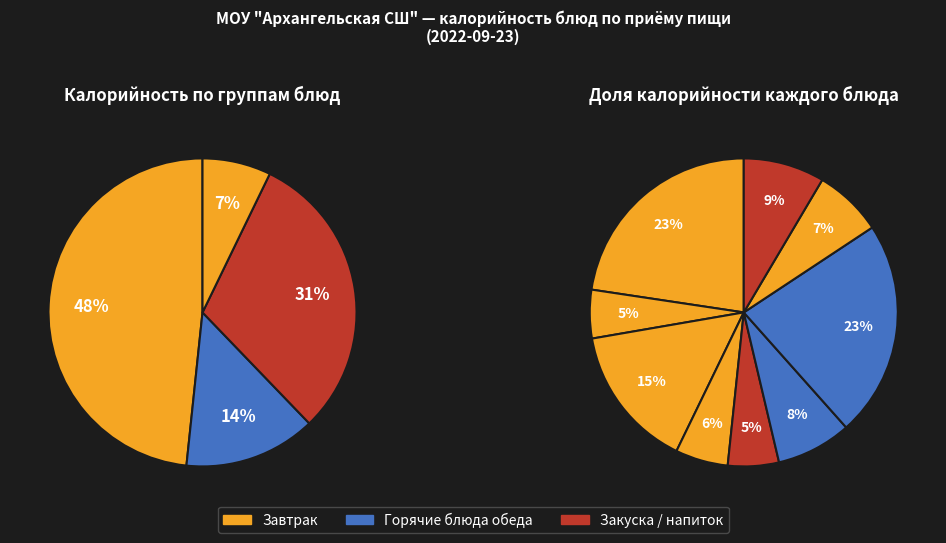

Is it true that Чай с сахаром is 5% of the pie?

True